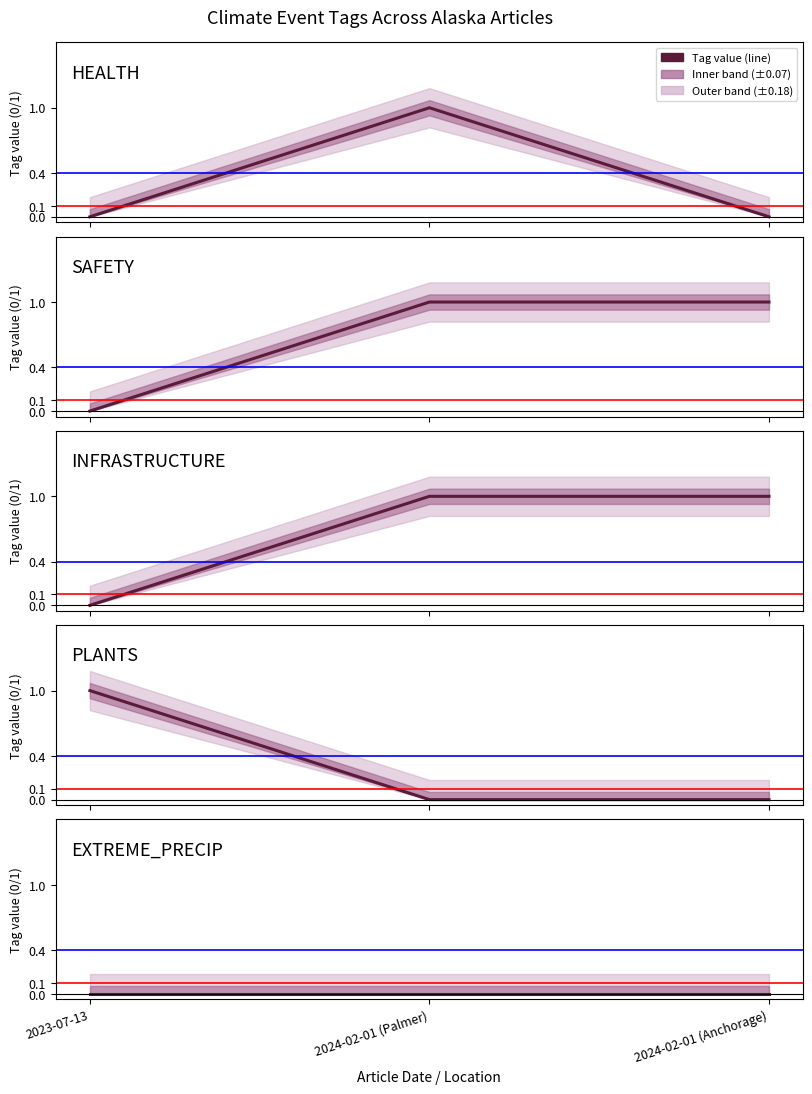

At how many categories does at least one series exceed 0?

3